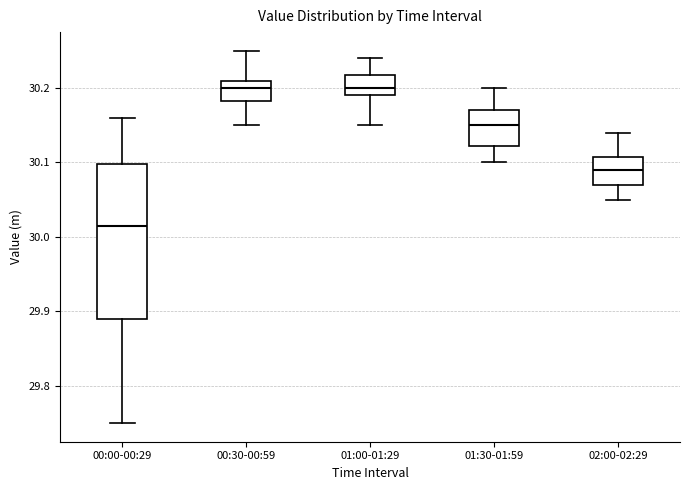

Where is the lower edge of the box for 01:00-01:29 on the y-axis? The values are not printed on the chart, so give them approximately, as read against the axis.

30.19